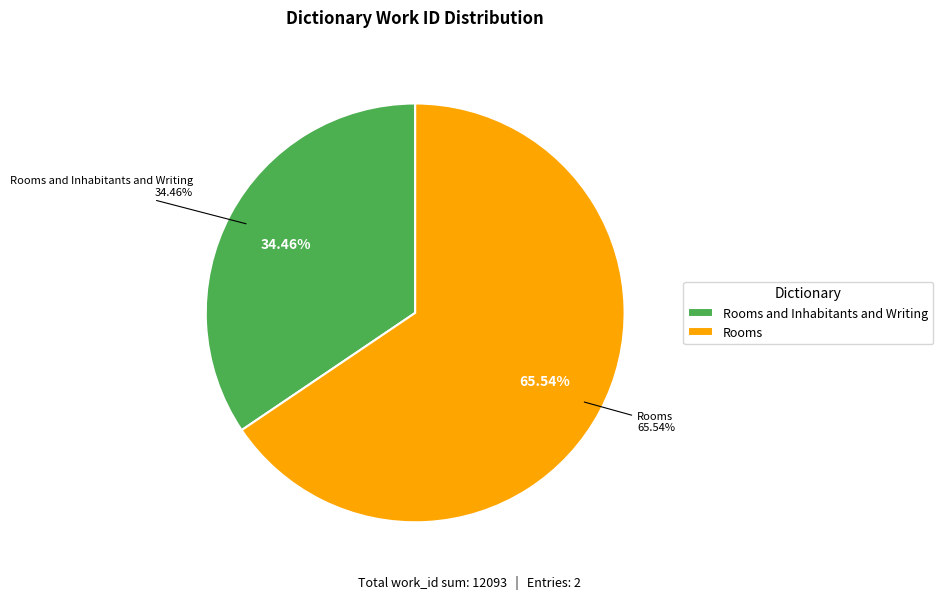

How many slices are in this pie chart?

2